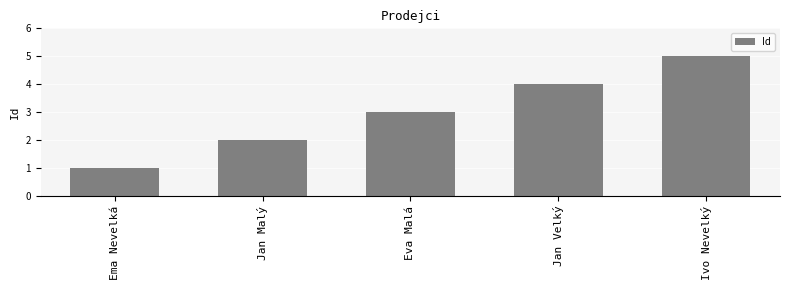

List the labels in order of value, largest first.

Ivo Nevelký, Jan Velký, Eva Malá, Jan Malý, Ema Nevelká